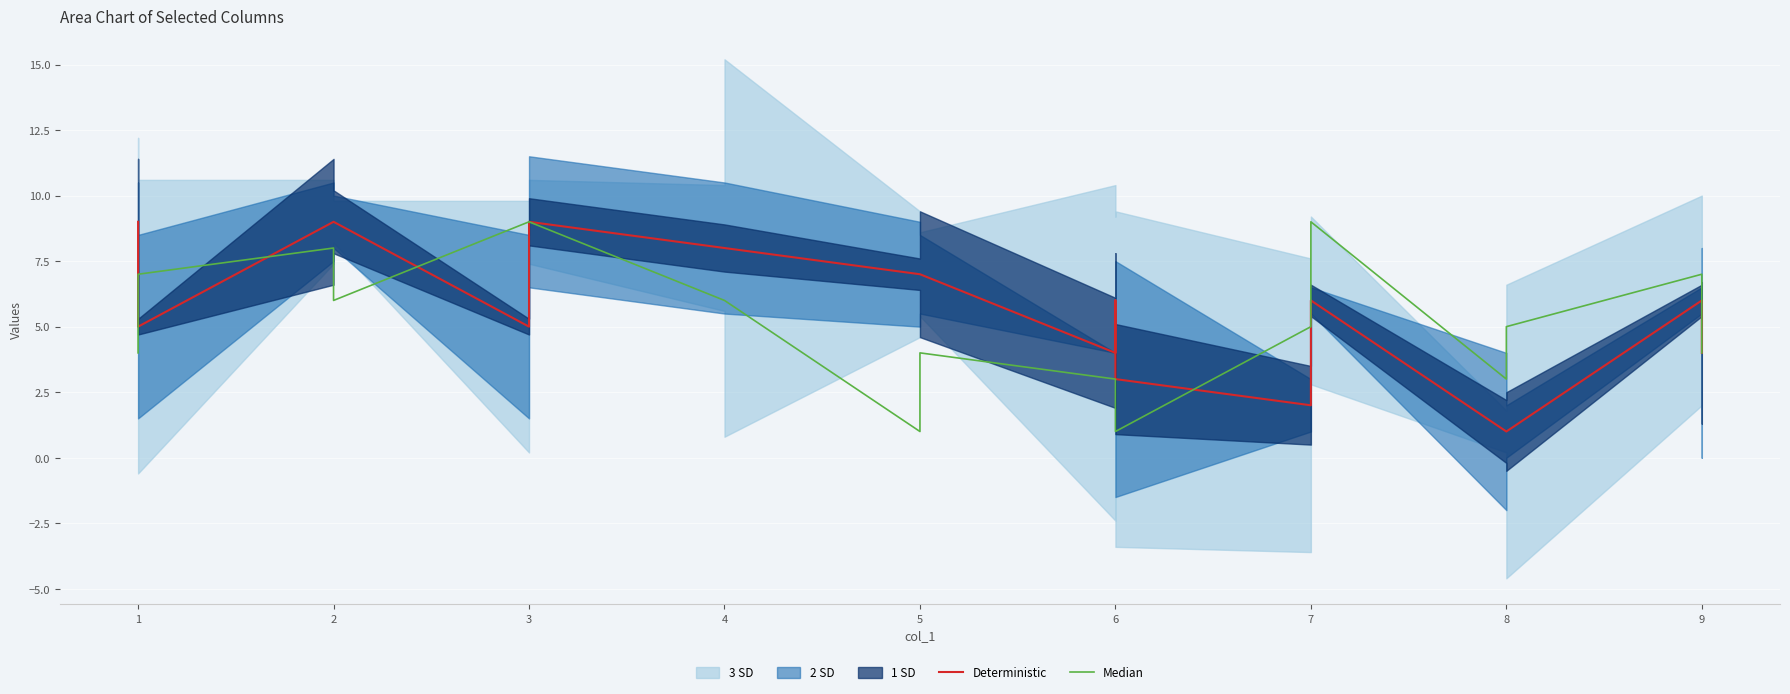

What is the average value of the Deterministic series?

6